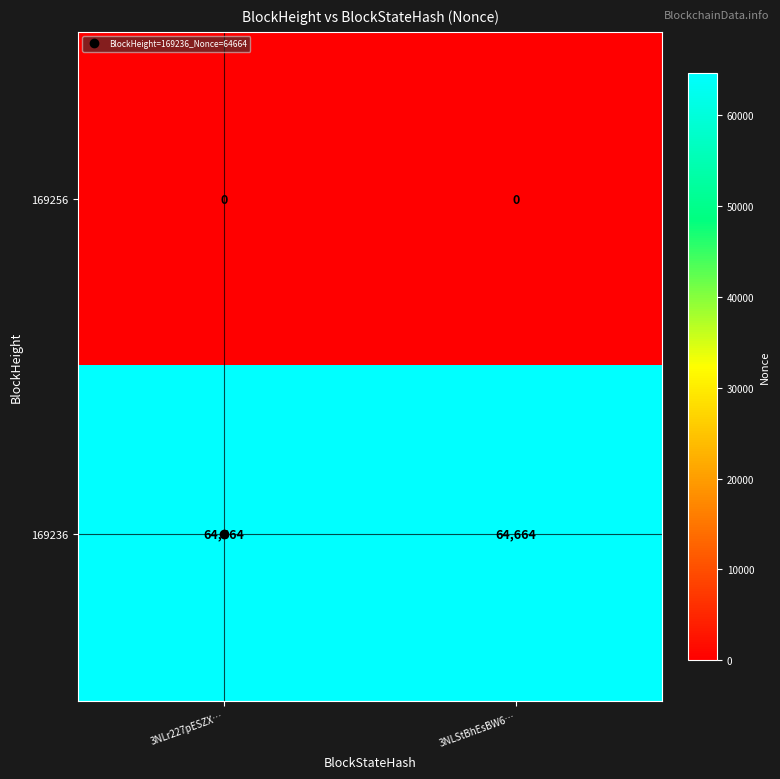

Rank the series at 3NLStBhEsBW6… from lowest to highest value.

169256, 169236